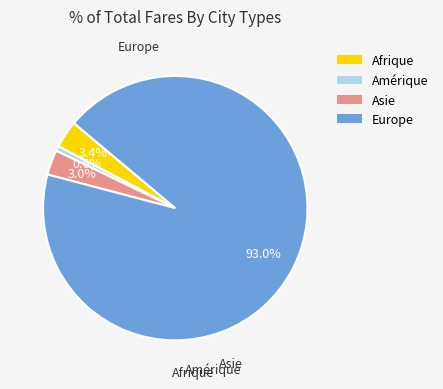

Is there any slice that represents more than half of the pie?

Yes